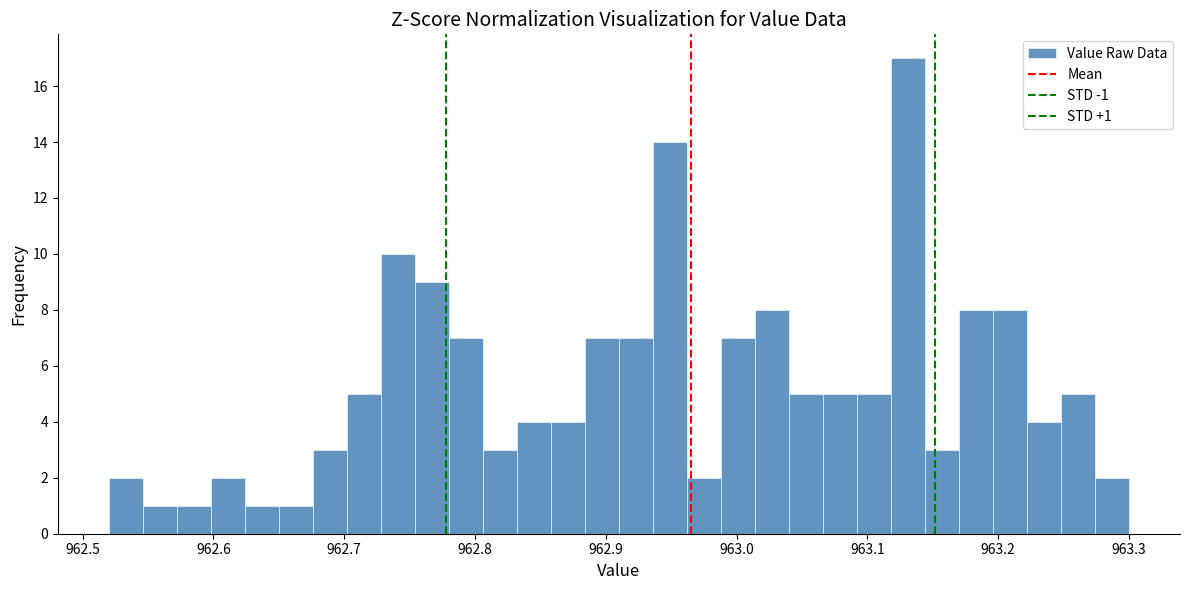

Around what value on the x-axis is the tallest bar? Give the approximate position of its centre, as read against the axis.

963.13